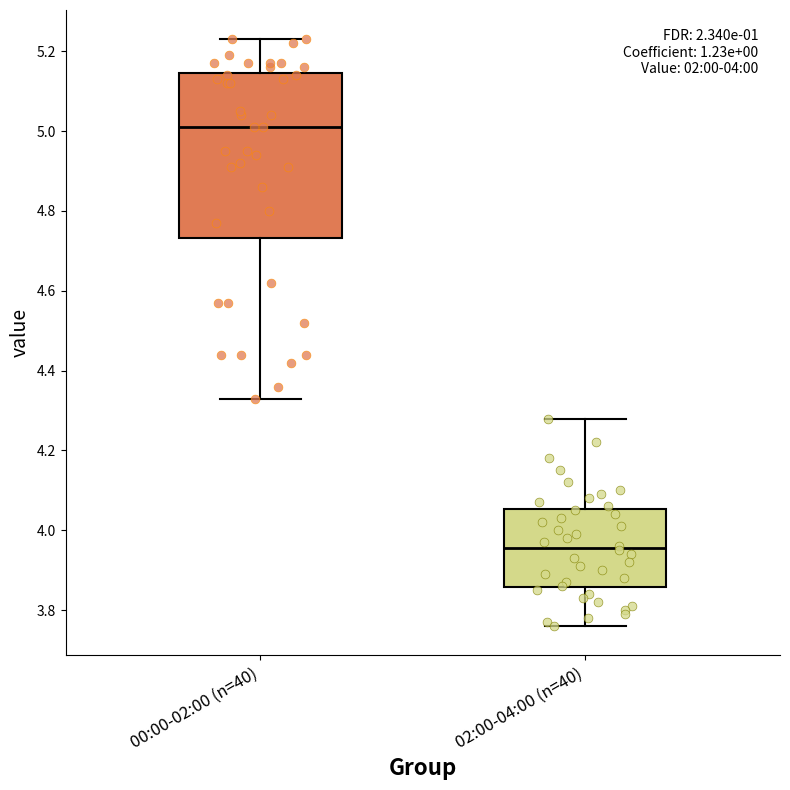

Which box is the tallest, from its lower edge to its upper edge?

00:00-02:00 (n=40)